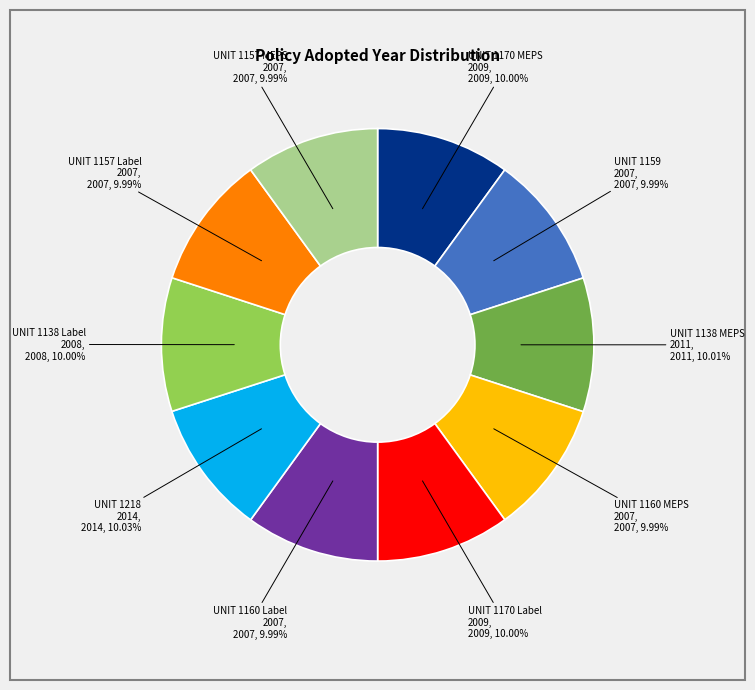

Does any single category account for the majority?

No